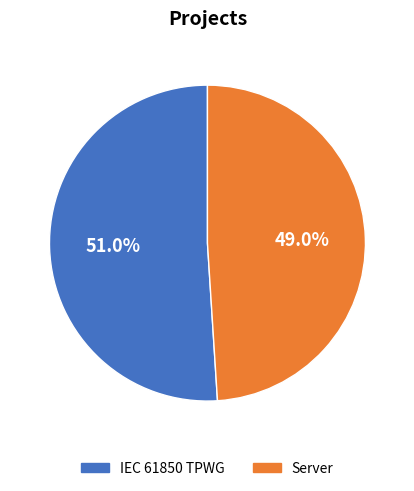

To the nearest percent, what is the average slice percentage?

50%